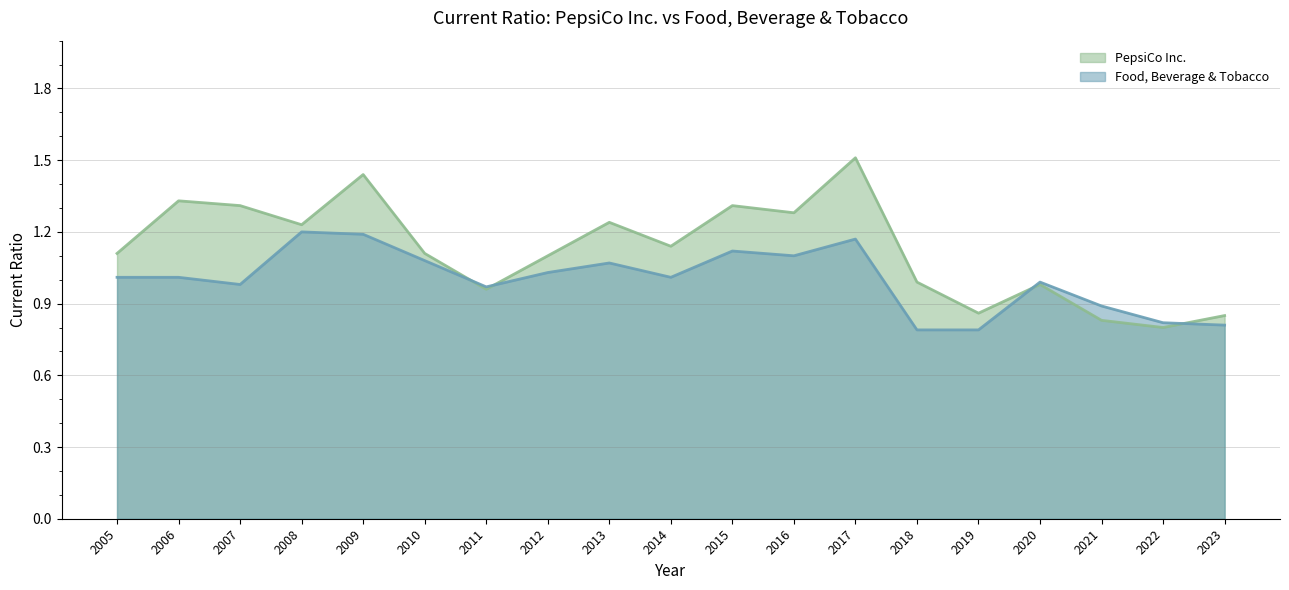

Rank the series at 2014 from lowest to highest value.

Food, Beverage & Tobacco, PepsiCo Inc.